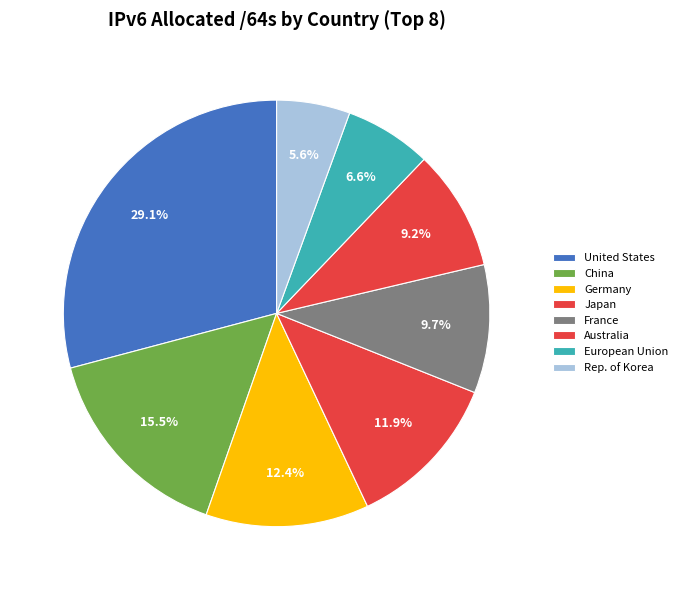

True or false: Australia accounts for 9% of the total.

True